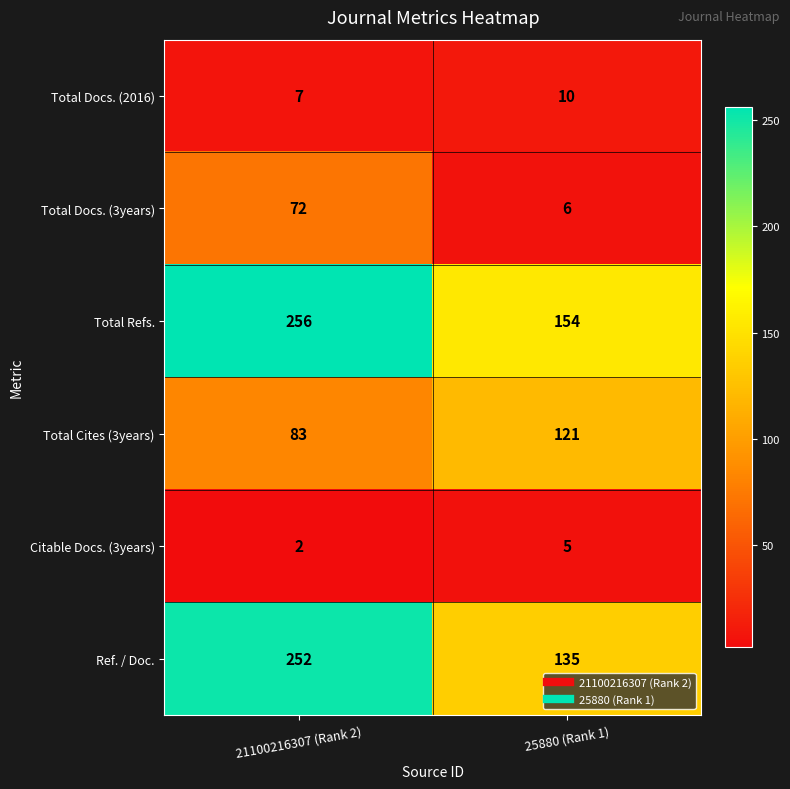

What is the minimum value shown in the chart?

2